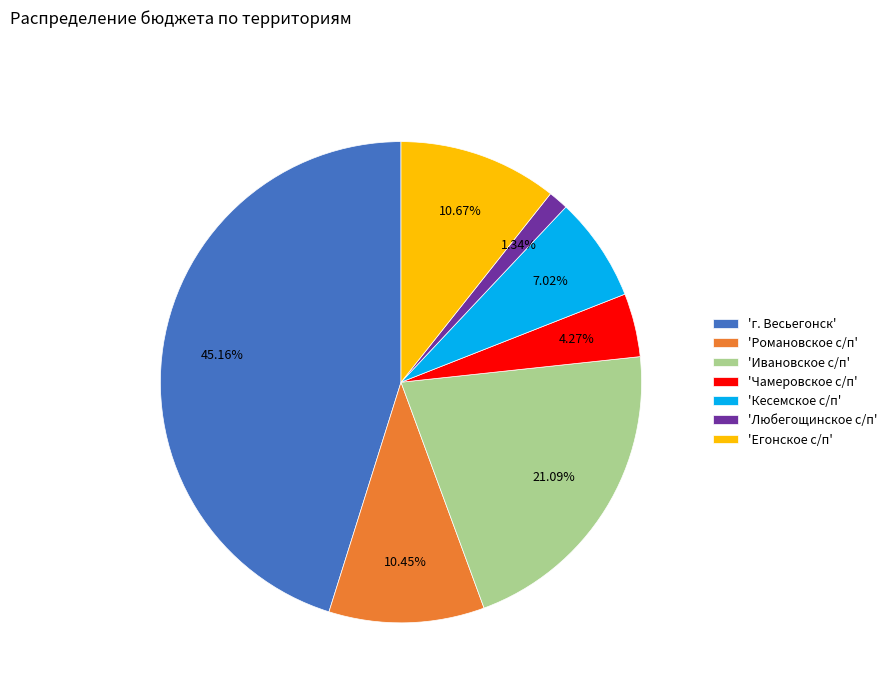

How many segments does this pie chart have?

7